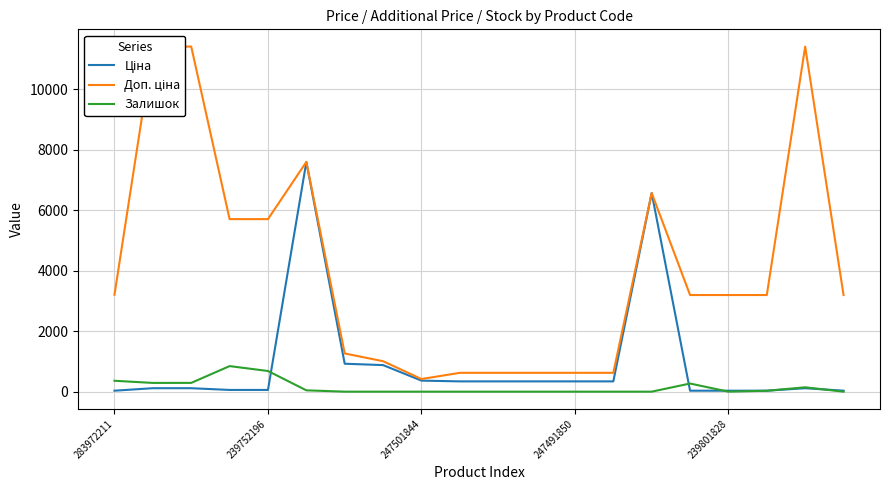

True or false: Залишок has more than 1 points higher than both neighbors.

True